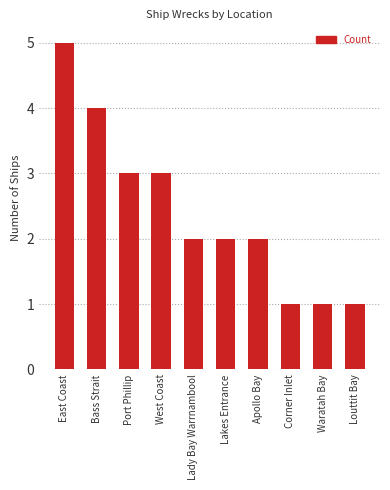

What is the average value?

2